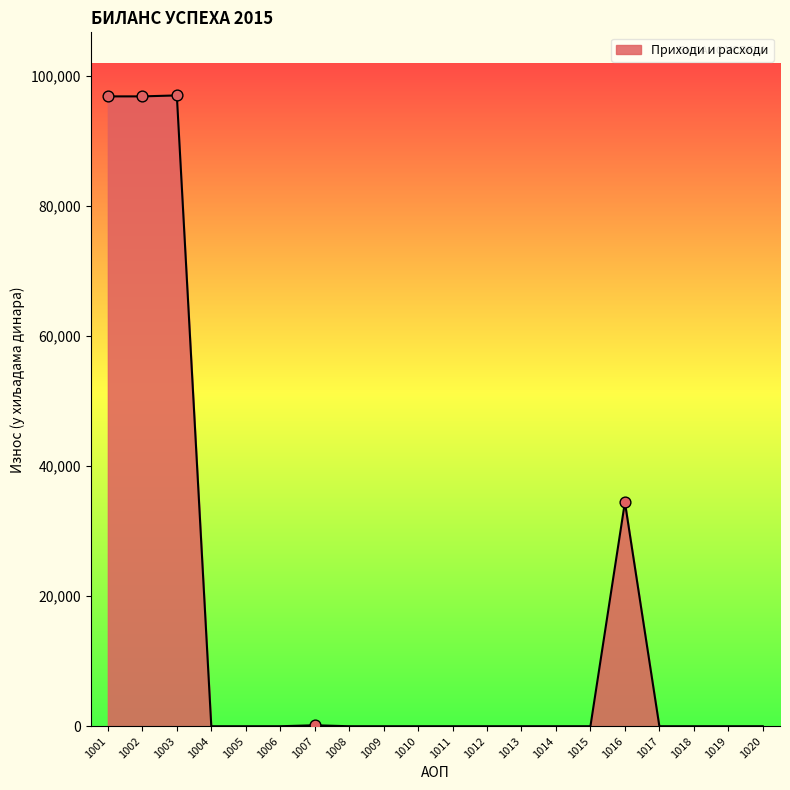

What is the change in value from 1016 to 1019?

-34460